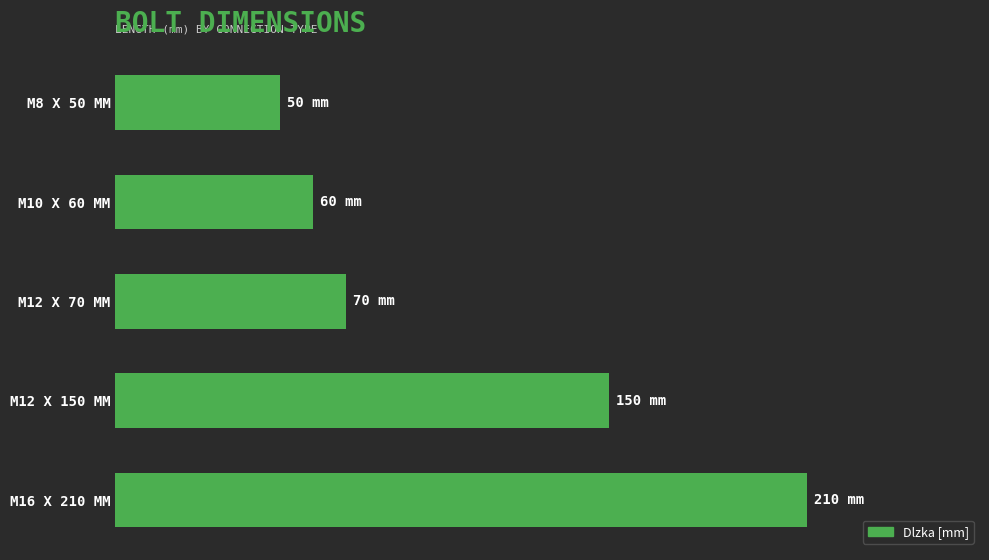

What is the greatest value displayed?

210